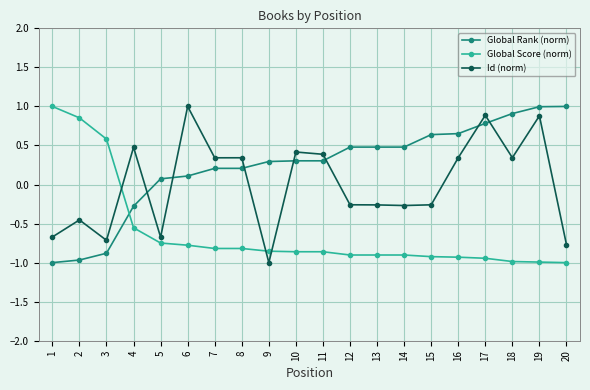

Which series has the largest total across all categories?

Global Rank (norm)